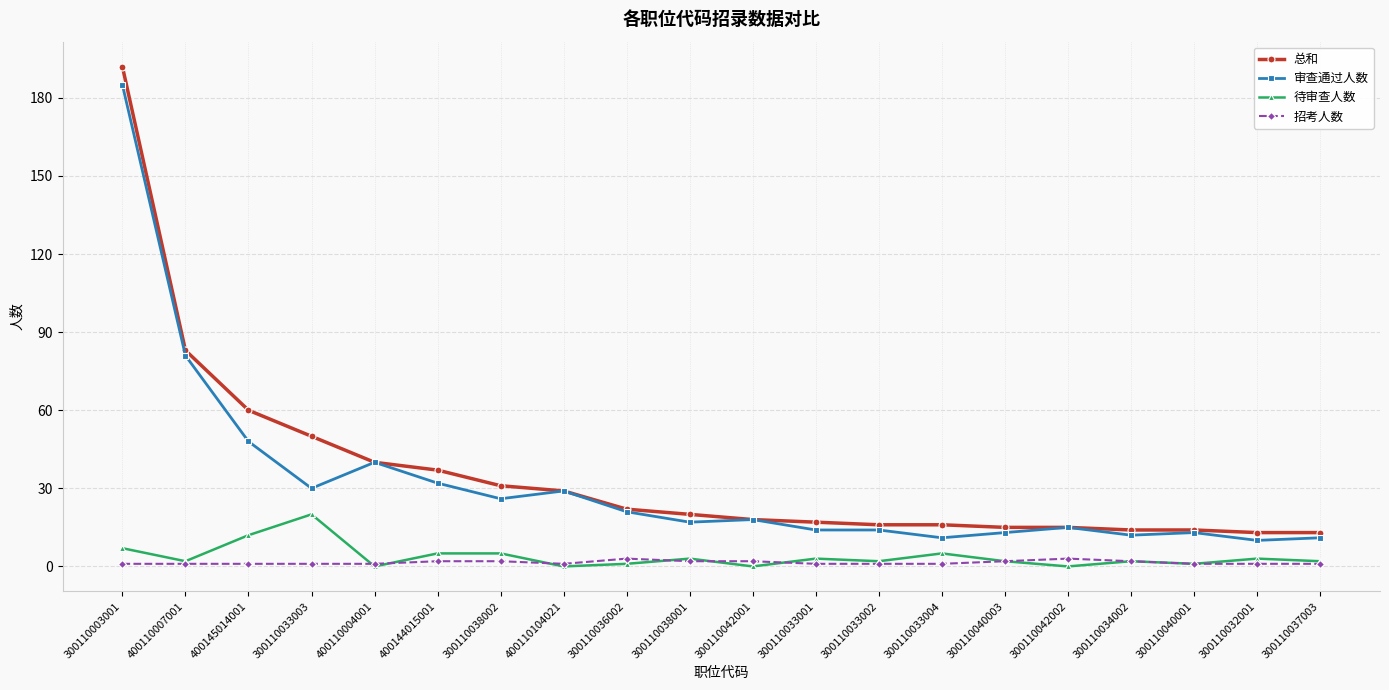

How many categories are shown in the chart?

20